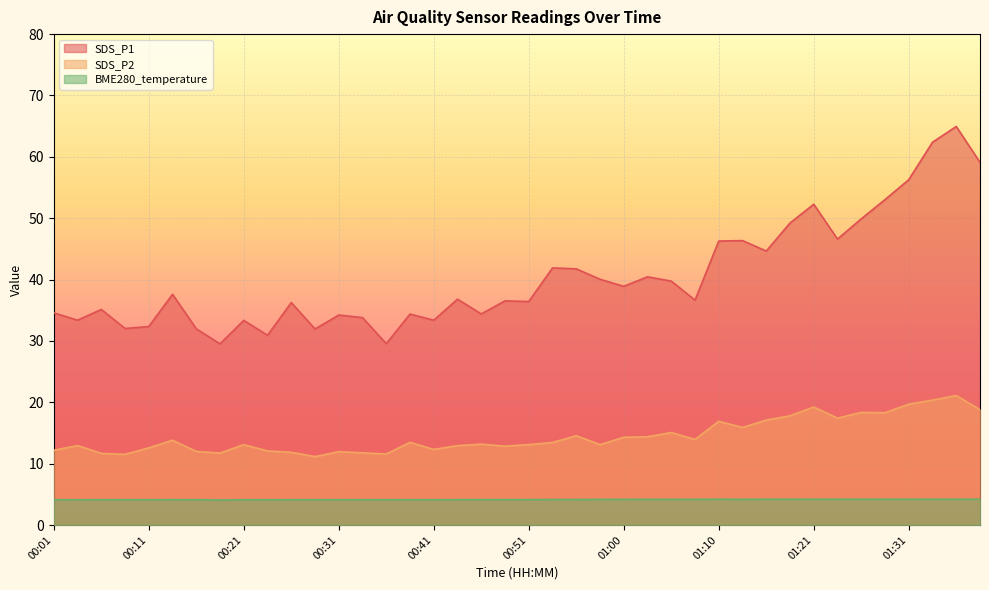

Reading left to right, transcribe all the data shown in this chart.

SDS_P1: 00:01=34.6	00:03=33.4	00:06=35.1	00:08=32.0	00:11=32.4	00:13=37.6	00:16=32.0	00:18=29.5	00:21=33.4	00:23=30.9	00:26=36.2	00:28=31.9	00:31=34.2	00:33=33.8	00:36=29.6	00:38=34.4	00:41=33.4	00:43=36.8	00:46=34.4	00:48=36.5	00:51=36.4	00:53=41.9	00:55=41.8	00:58=40.0	01:00=38.9	01:03=40.5	01:05=39.8	01:08=36.6	01:10=46.3	01:13=46.4	01:16=44.6	01:18=49.2	01:21=52.3	01:23=46.6	01:26=49.9	01:28=53.0	01:31=56.3	01:33=62.4	01:36=65.0	01:38=59.1
SDS_P2: 00:01=12.2	00:03=12.9	00:06=11.7	00:08=11.5	00:11=12.6	00:13=13.8	00:16=12.0	00:18=11.7	00:21=13.1	00:23=12.1	00:26=11.8	00:28=11.2	00:31=11.9	00:33=11.8	00:36=11.6	00:38=13.5	00:41=12.3	00:43=12.9	00:46=13.2	00:48=12.8	00:51=13.1	00:53=13.4	00:55=14.6	00:58=13.1	01:00=14.3	01:03=14.4	01:05=15.1	01:08=13.9	01:10=16.9	01:13=15.9	01:16=17.1	01:18=17.8	01:21=19.2	01:23=17.4	01:26=18.4	01:28=18.3	01:31=19.7	01:33=20.4	01:36=21.1	01:38=18.8
BME280_temperature: 00:01=4.1	00:03=4.1	00:06=4.1	00:08=4.1	00:11=4.1	00:13=4.1	00:16=4.1	00:18=4.1	00:21=4.1	00:23=4.1	00:26=4.1	00:28=4.1	00:31=4.1	00:33=4.1	00:36=4.1	00:38=4.1	00:41=4.1	00:43=4.1	00:46=4.1	00:48=4.2	00:51=4.2	00:53=4.2	00:55=4.2	00:58=4.2	01:00=4.2	01:03=4.2	01:05=4.2	01:08=4.2	01:10=4.2	01:13=4.2	01:16=4.2	01:18=4.2	01:21=4.2	01:23=4.2	01:26=4.2	01:28=4.2	01:31=4.2	01:33=4.2	01:36=4.2	01:38=4.2